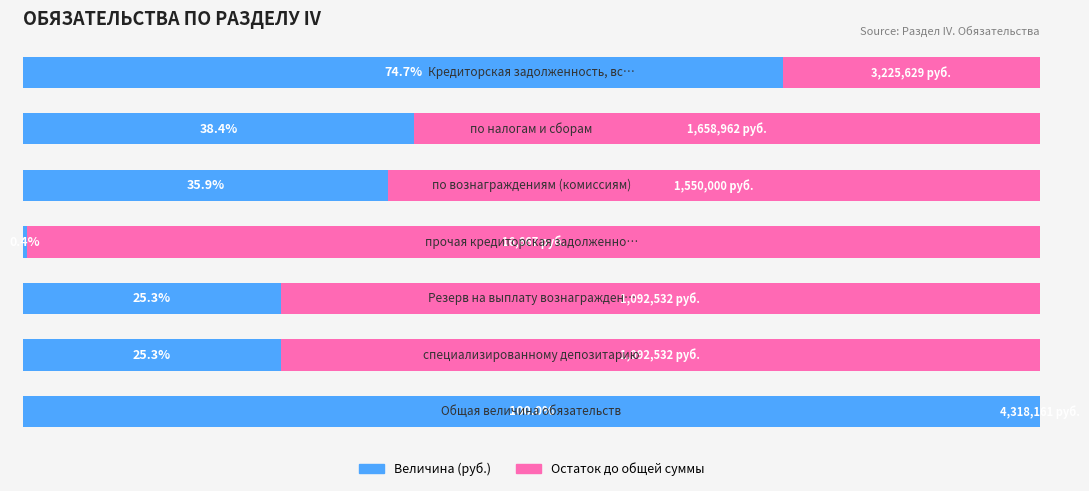

Which series has the largest total across all categories?

Остаток до общей суммы